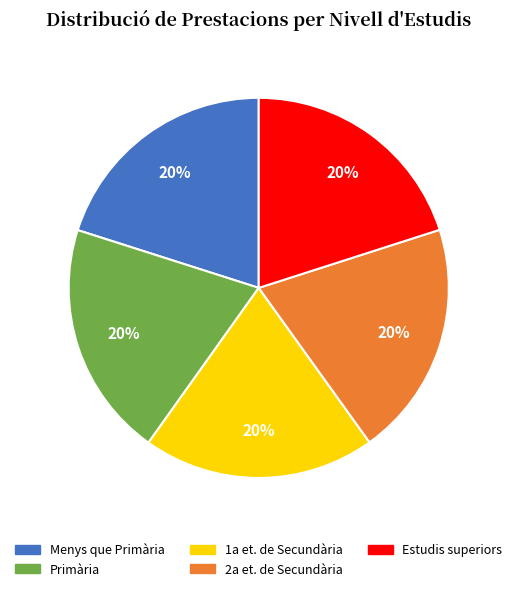

Approximately how many times larger is the value at 2a et. de Secundària compared to Menys que Primària?

1.0